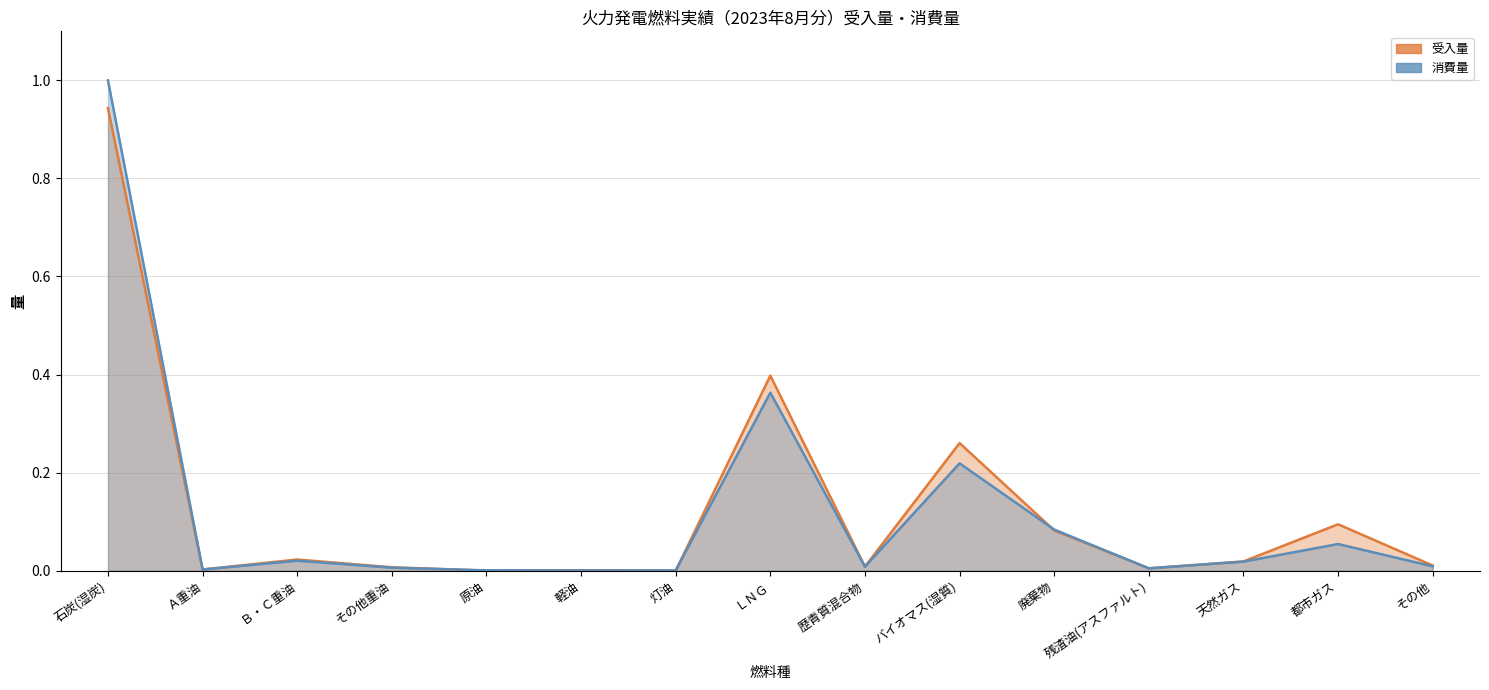

Which series has the largest total across all categories?

受入量